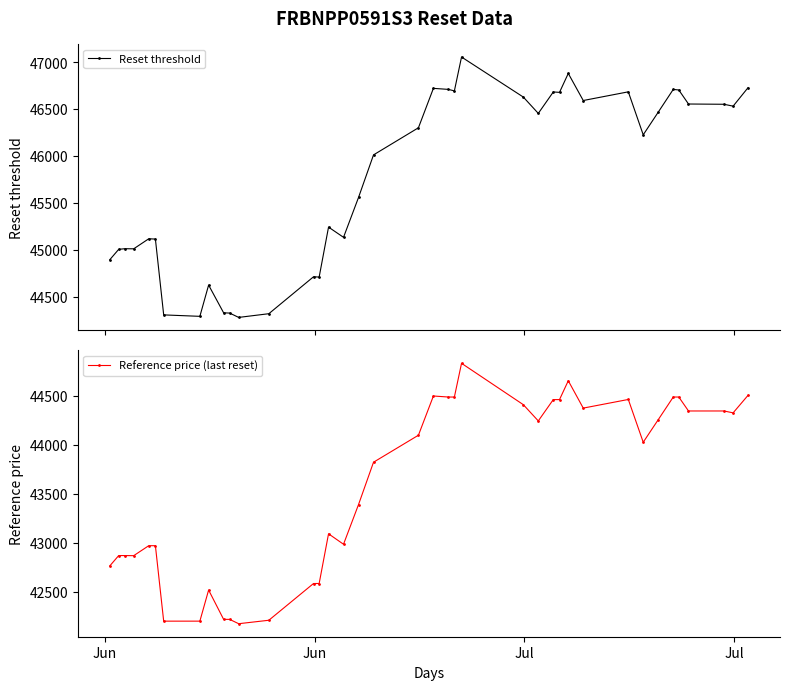

What is the minimum value shown in the chart?

42171.7